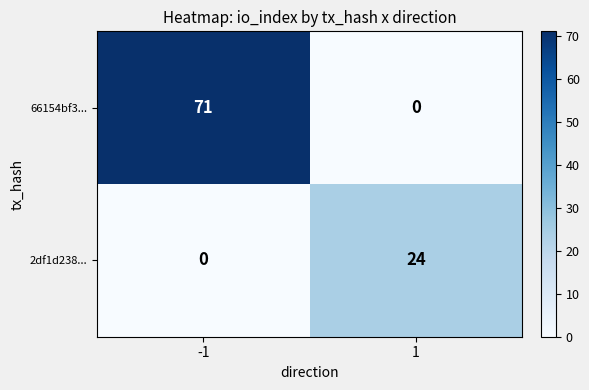

Reading right to left, list all the values displayed in this chart.

66154bf3...: 1=0	-1=71
2df1d238...: 1=24	-1=0